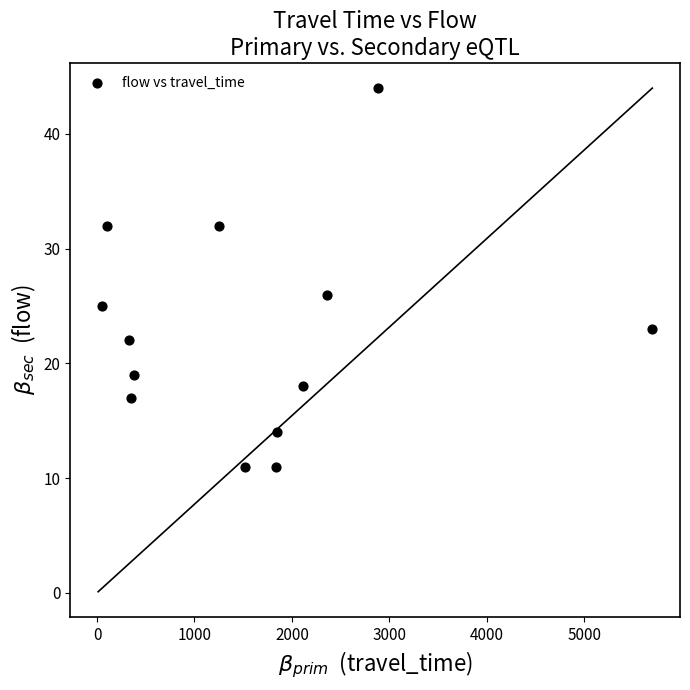

What is the range of Y values (max minus min)?

33